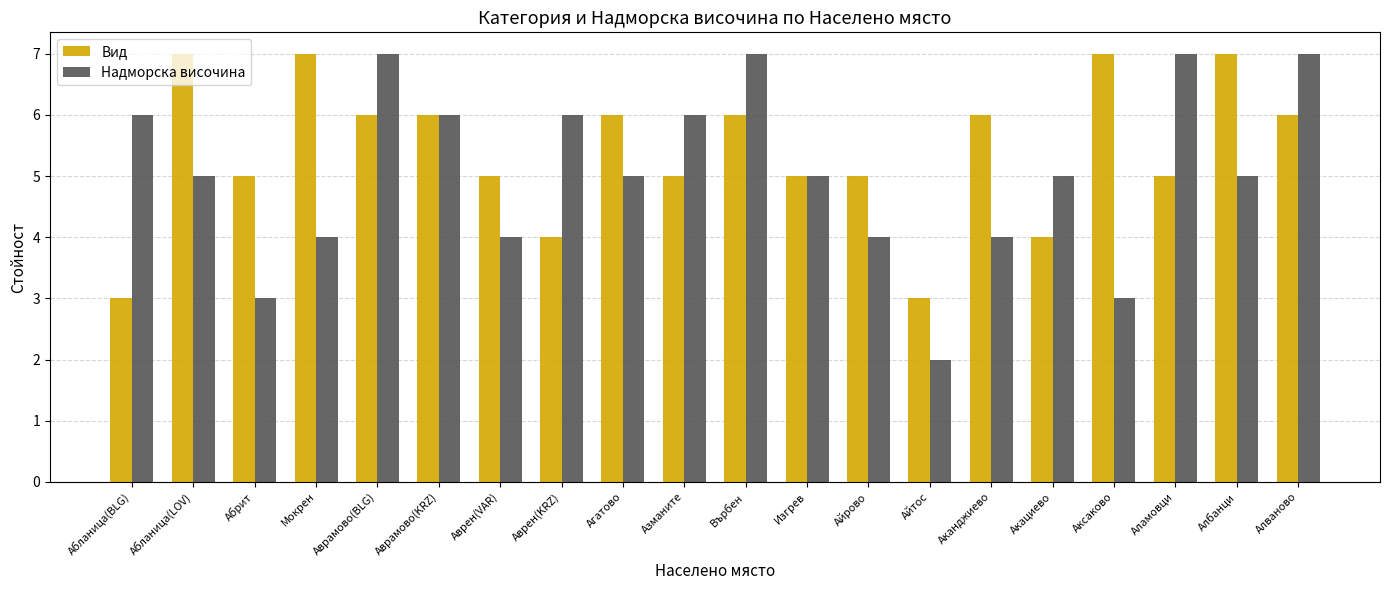

What is the total value across all series at Айтос?

5